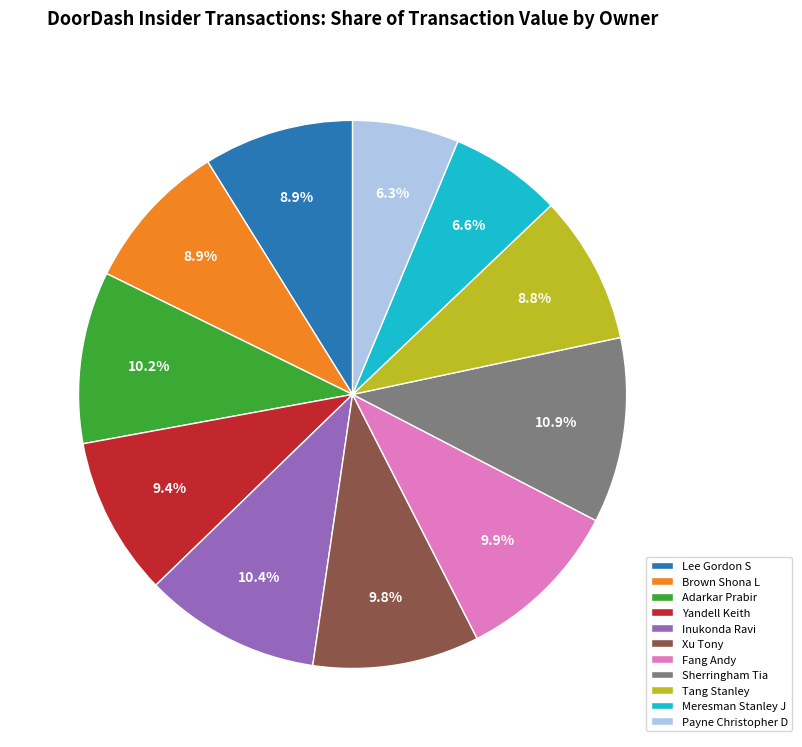

Count the number of slices in the pie.

11